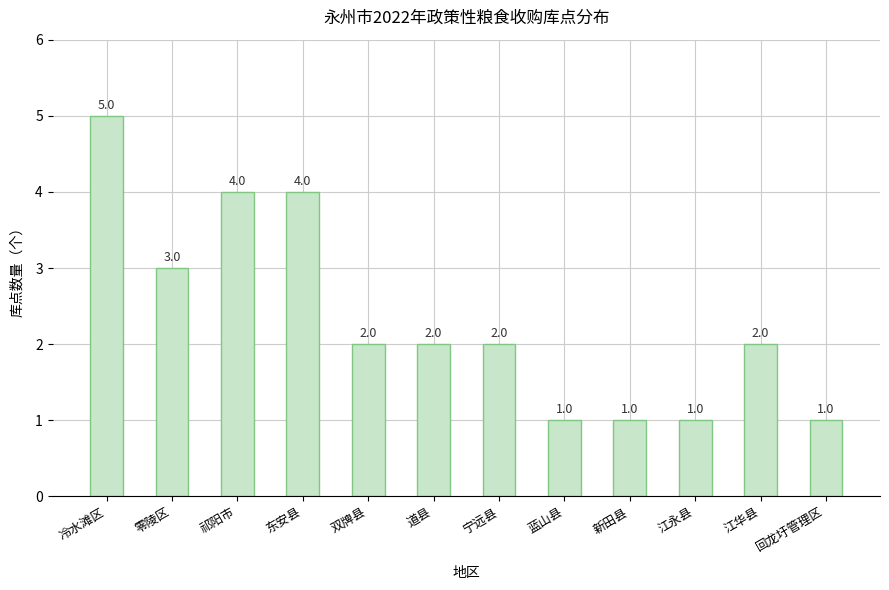

What is the greatest value displayed?

5